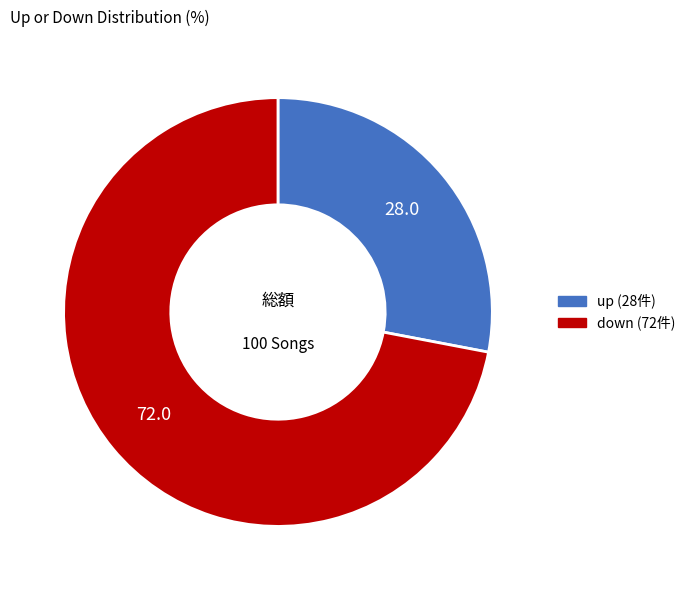

Is there a majority slice in this chart?

Yes